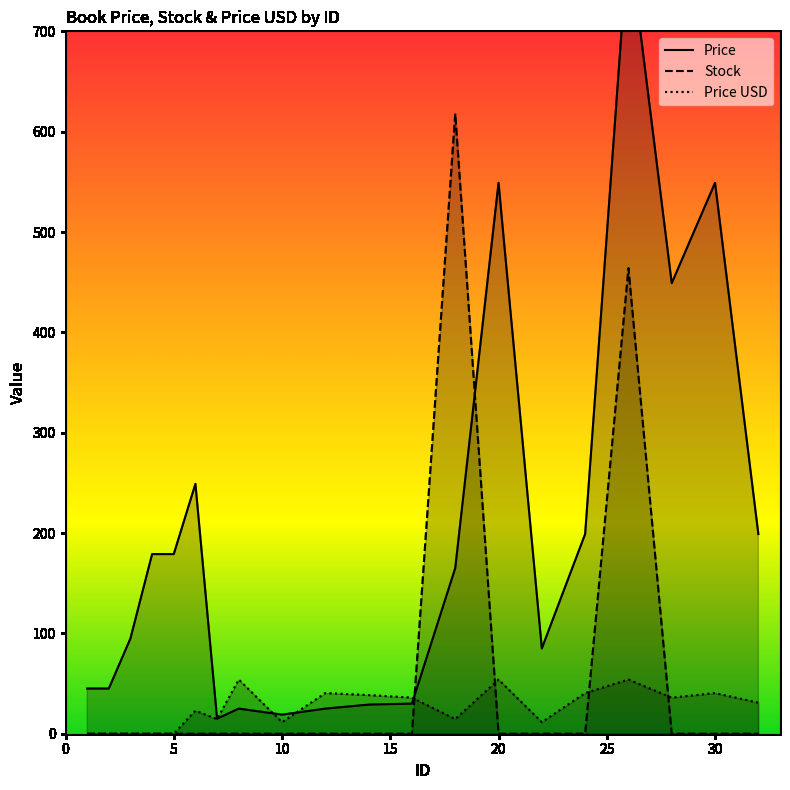

What is the maximum value for Stock?

618.0